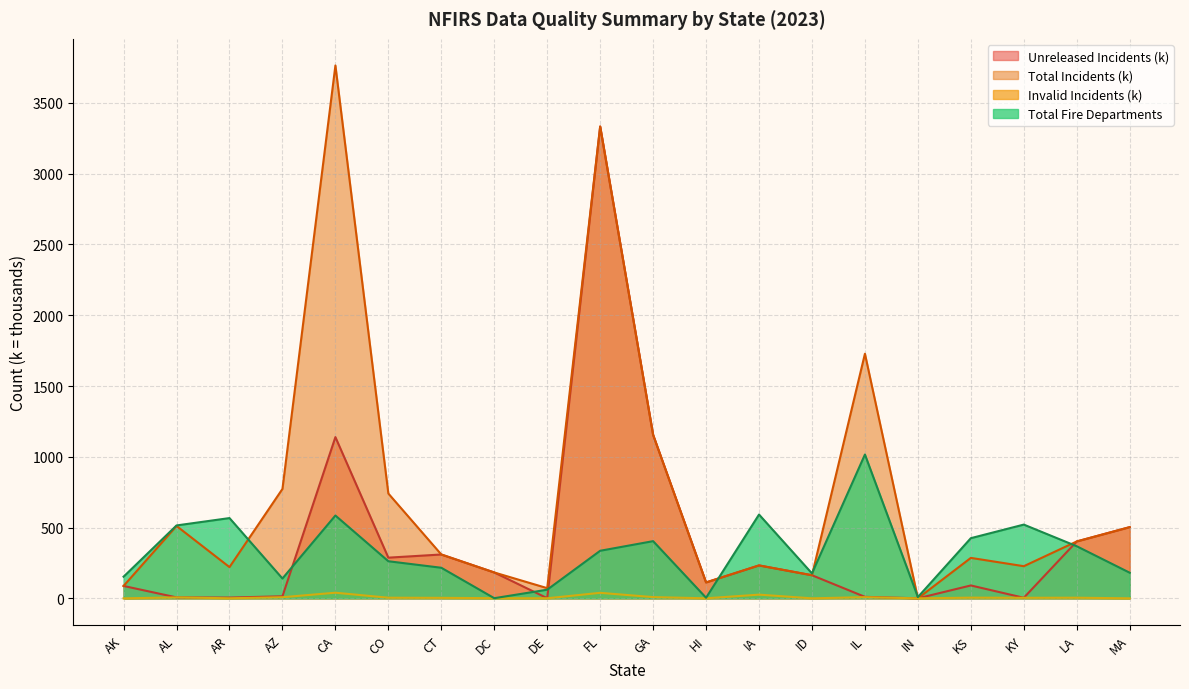

What is the difference between the Unreleased Incidents values at IL and KS?

80.5